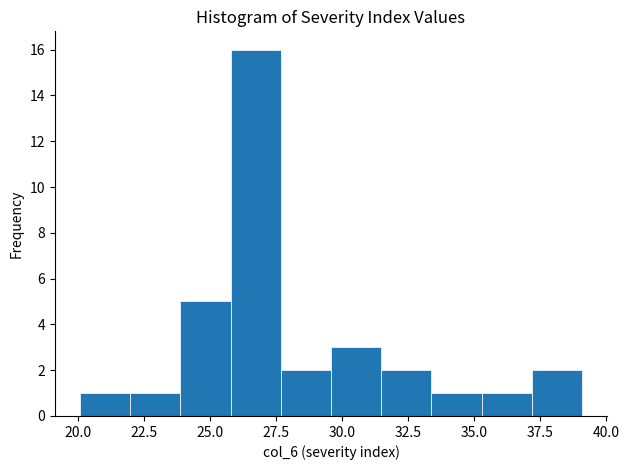

Read against the x-axis, roughly where is the centre of the tallest bar?

26.5